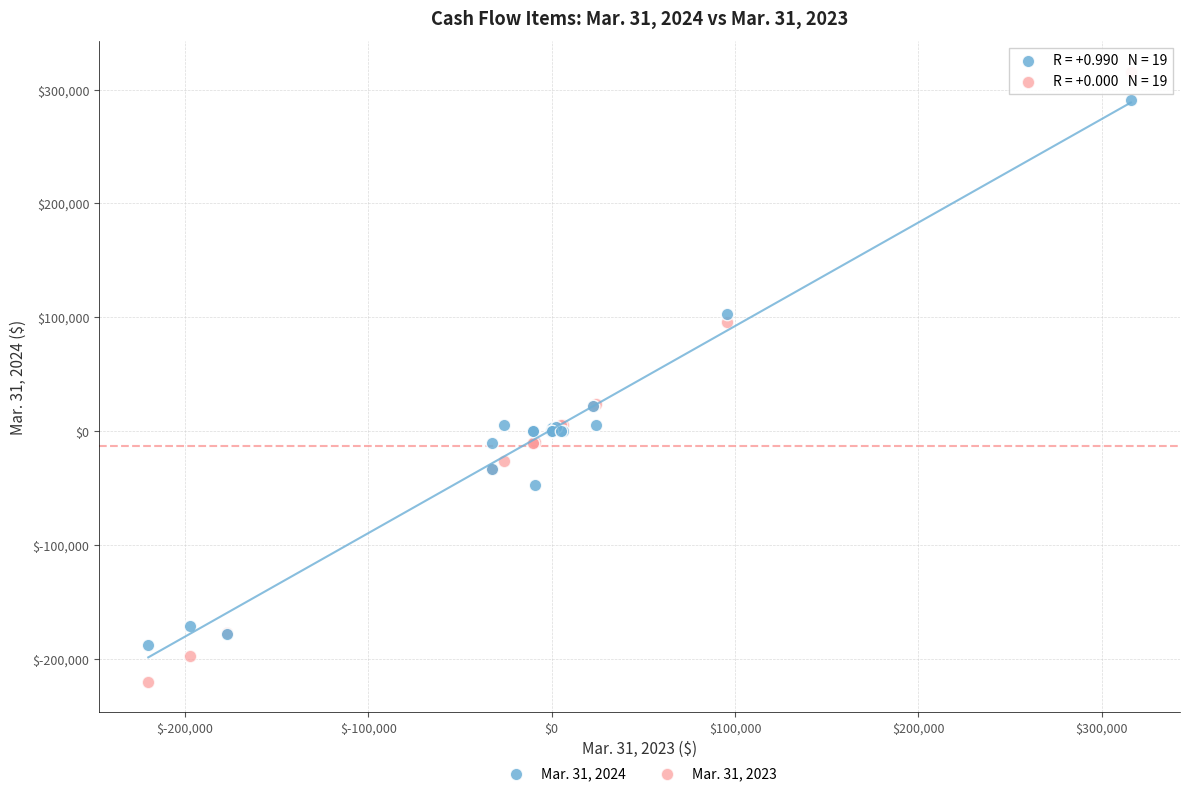

What is the X range (max minus min) for the scatter plot?

535788